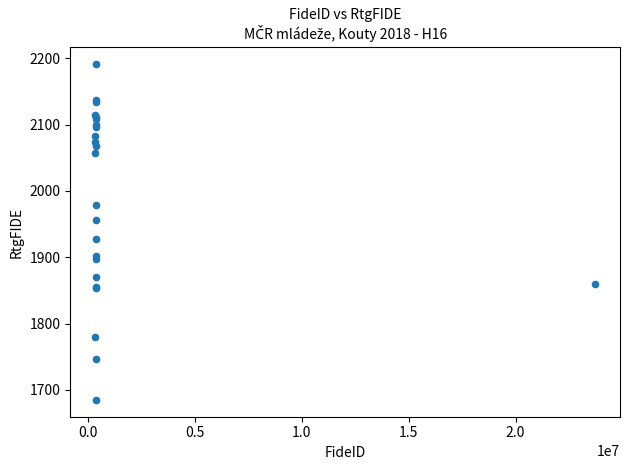

What Y value in the scatter plot is closest to 1938?

1928